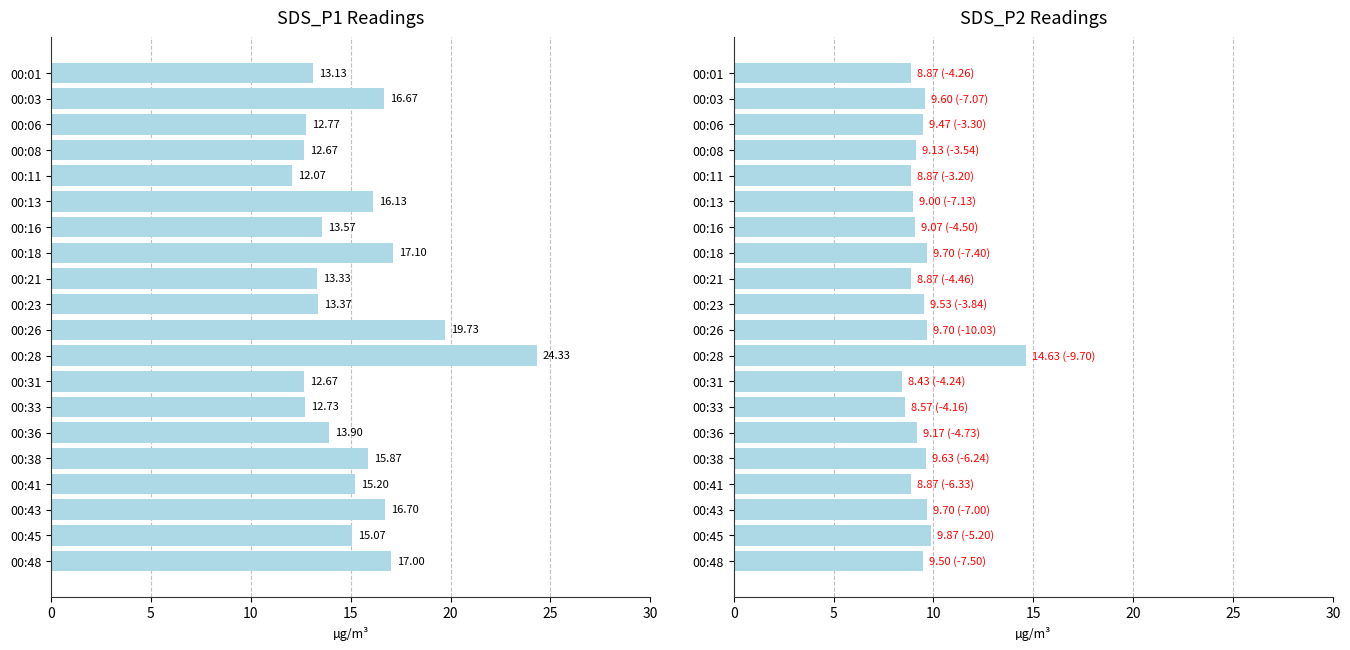

How many data points does each series have?

20